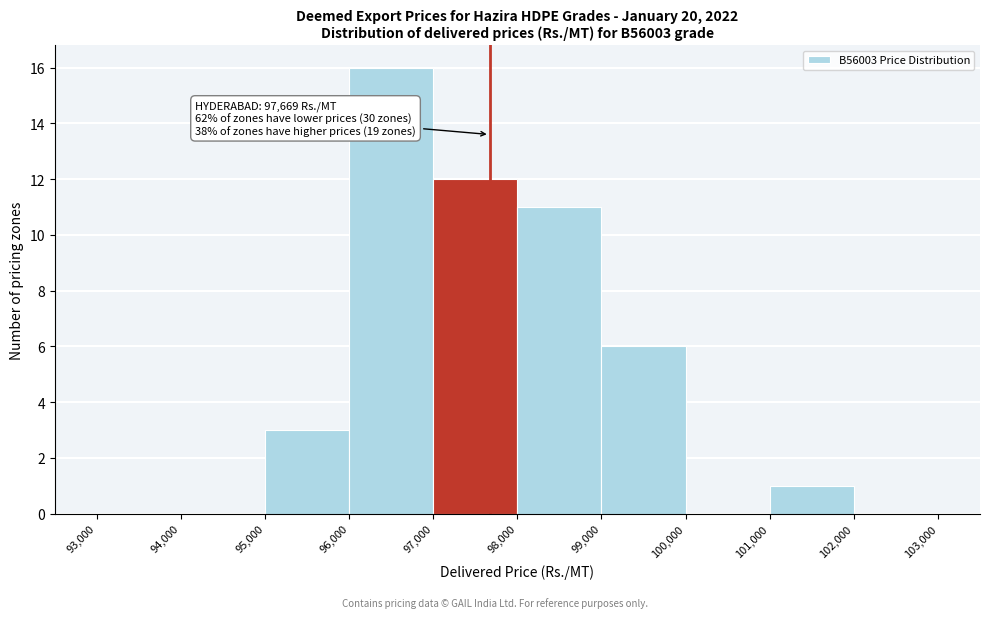

Over which range of the x-axis is the bar tallest?

96,000 to 97,000